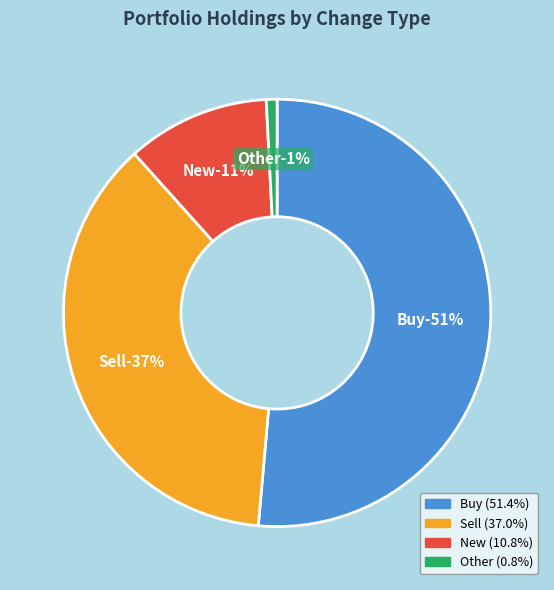

What is the change in value from Buy to New?

-35040000